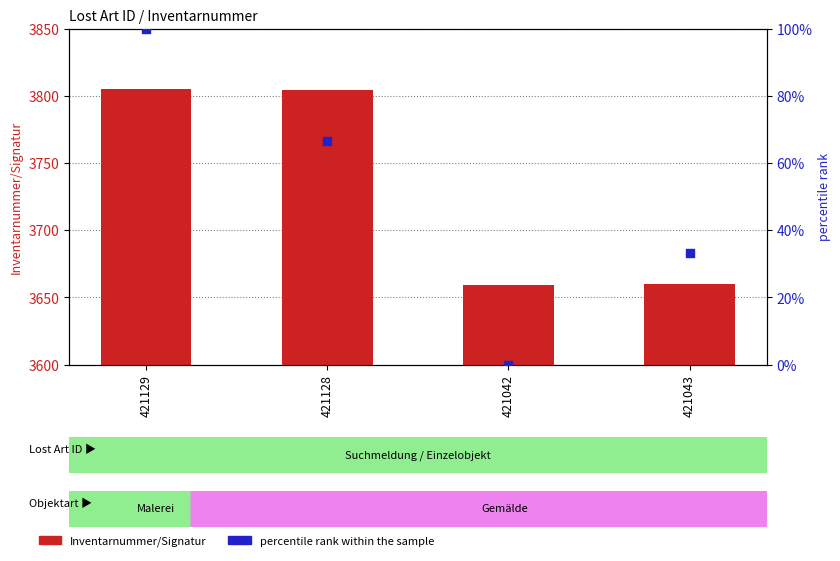

What are all the series names shown in the legend?

Inventarnummer/Signatur, percentile rank within the sample